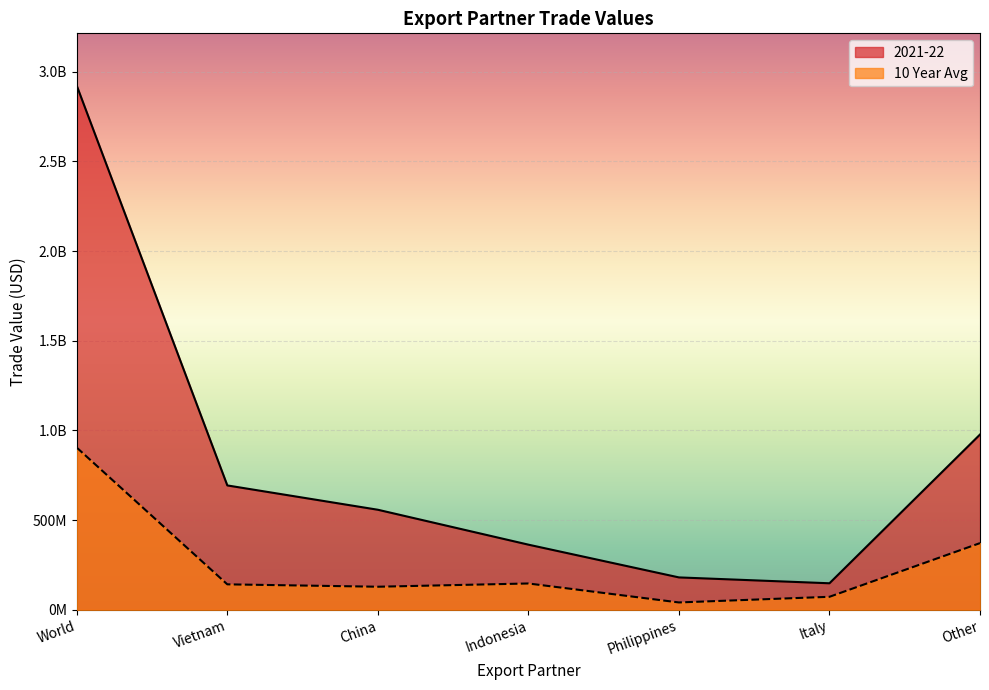

At which label is 10 Year Avg closest to 472838230?

Other